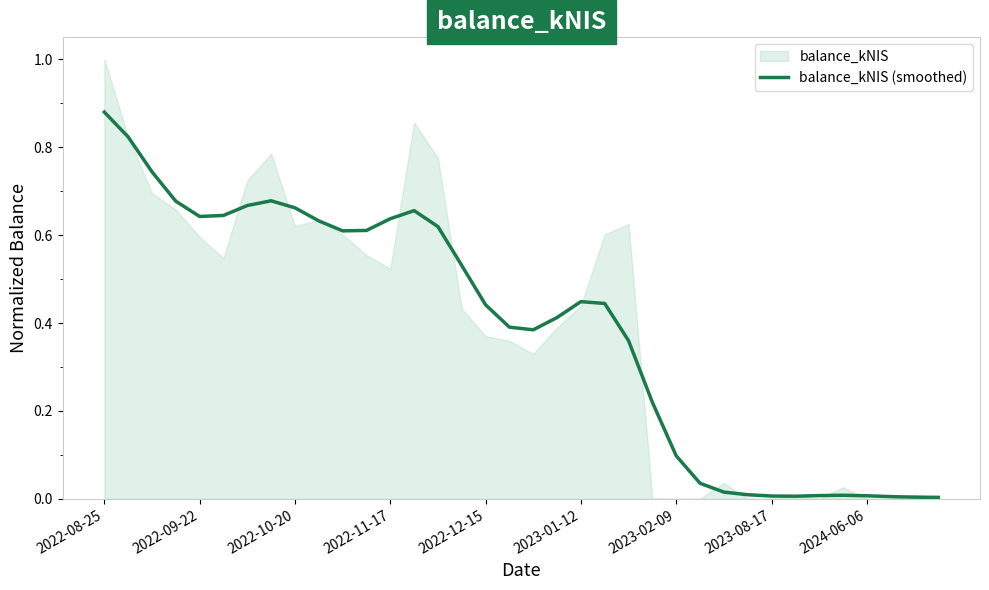

Does the chart have visible grid lines?

No